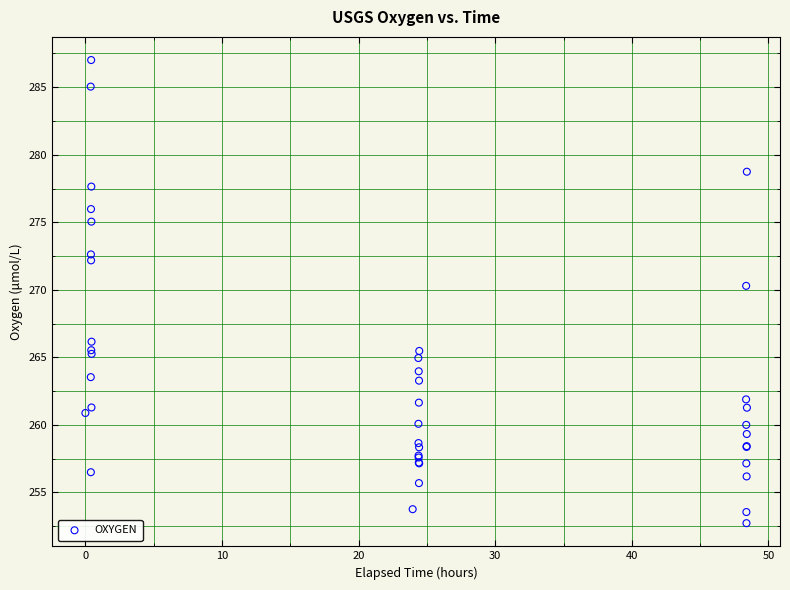

What Y value in the scatter plot is closest to 269?

270.3